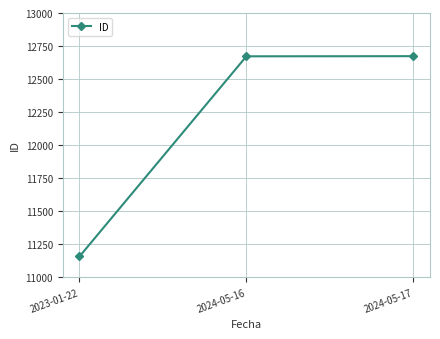

Which label corresponds to the smallest value in the chart?

2023-01-22